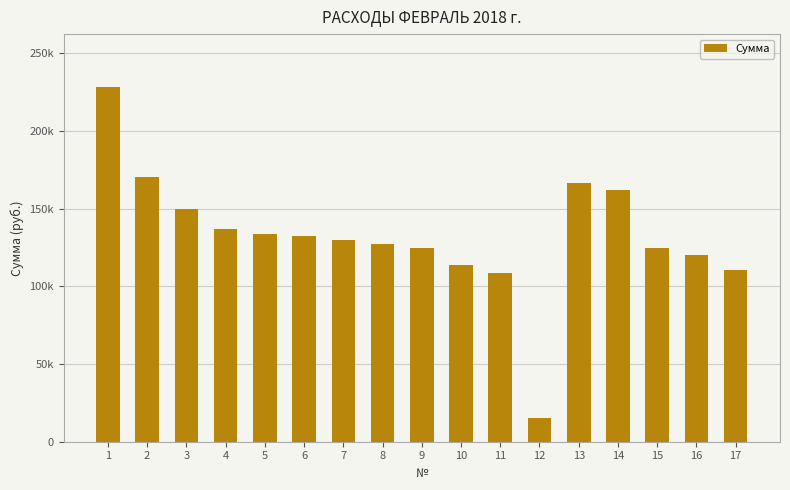

What is the sum of all values?

2253705